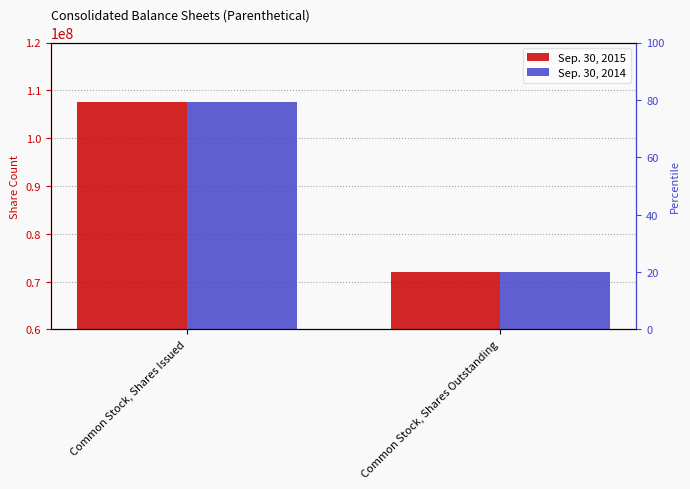

Reading left to right, transcribe all the data shown in this chart.

Sep. 30, 2015: 107542205	72076487
Sep. 30, 2014: 107542205	72076487